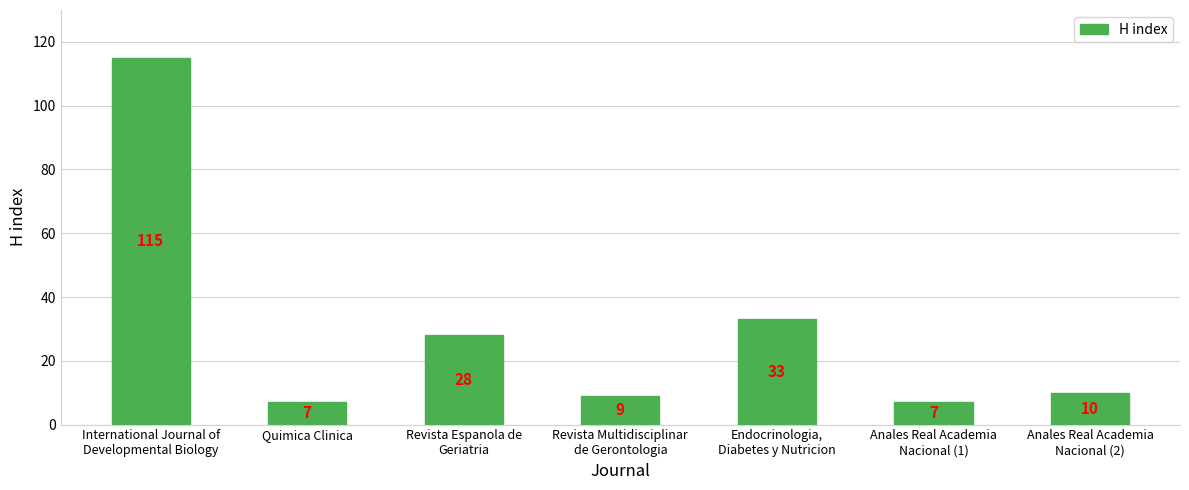

What is the average value?

30